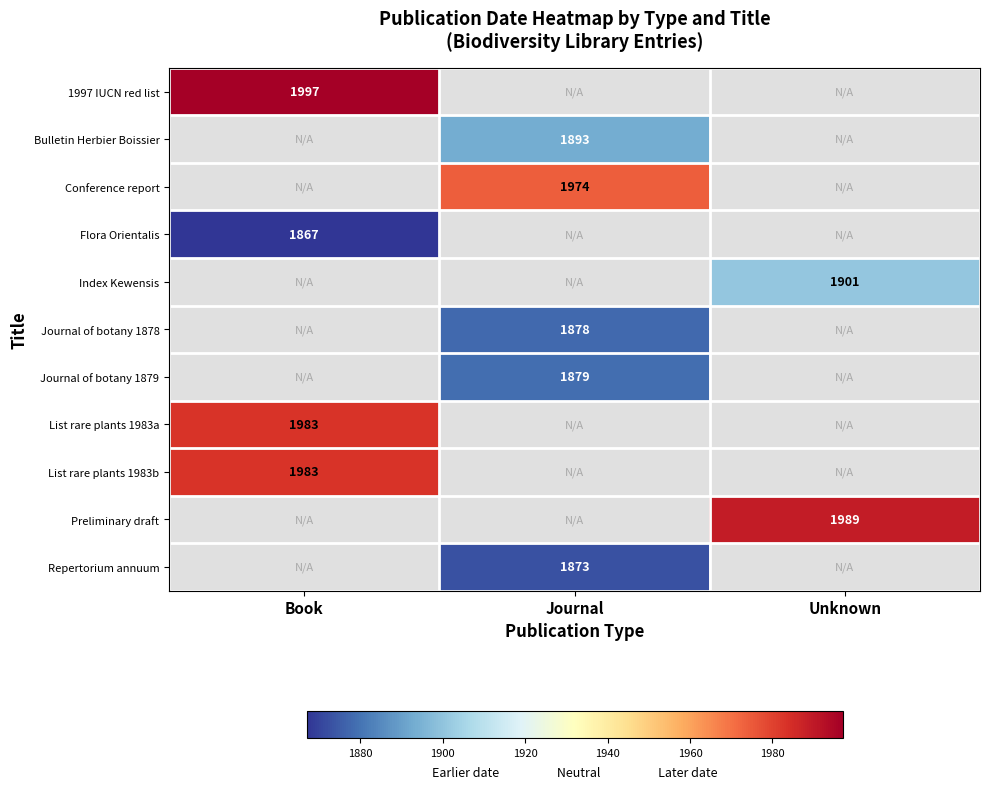

Is the value of Preliminary draft at Unknown greater than the value of Bulletin Herbier Boissier at Journal?

Yes